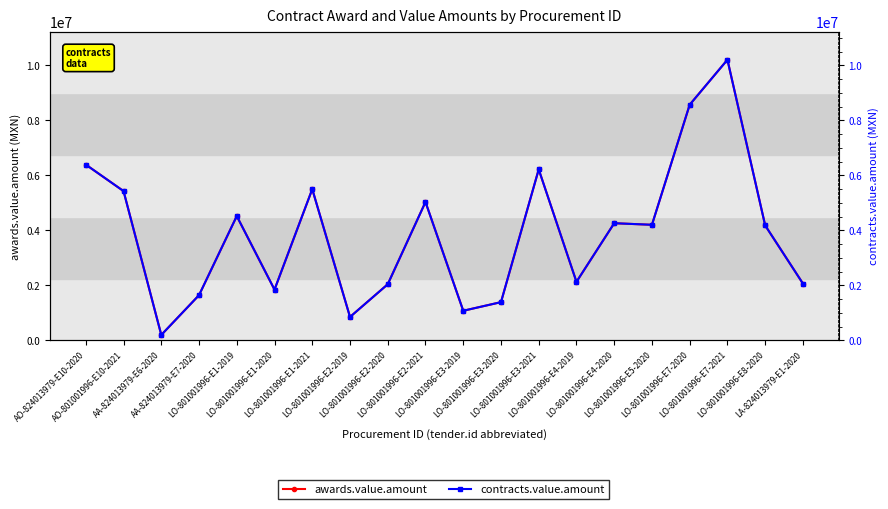

Where is contracts.value.amount nearest to the value 5202210?

LO-801001996-E2-2021